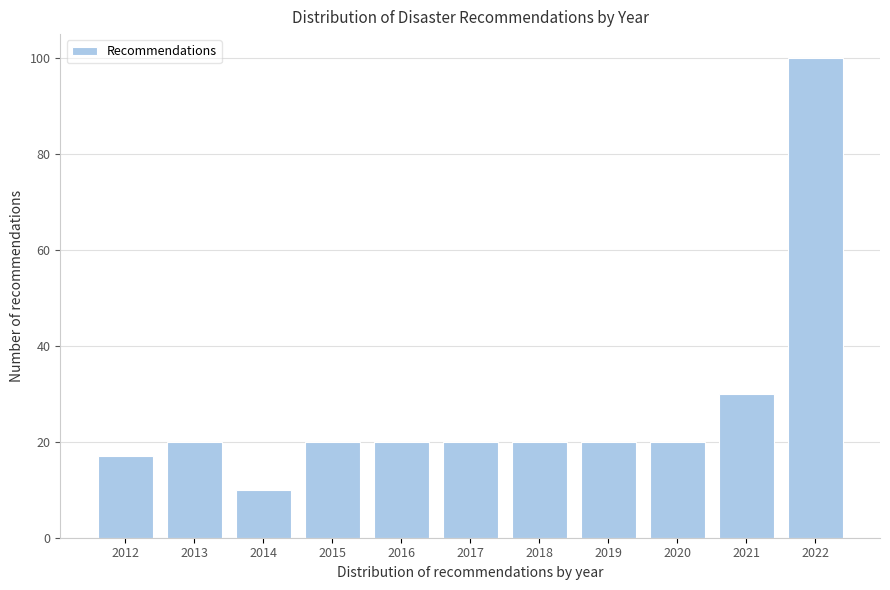

Reading right to left, transcribe all the data shown in this chart.

2022=100	2021=30	2020=20	2019=20	2018=20	2017=20	2016=20	2015=20	2014=10	2013=20	2012=17